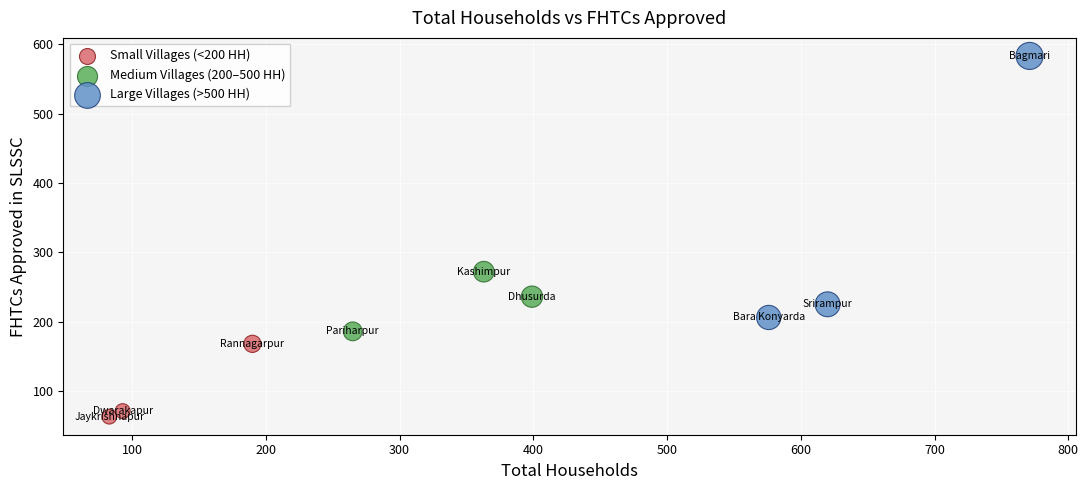

Which series has the widest spread of Y values?

Large Villages (>500 HH)